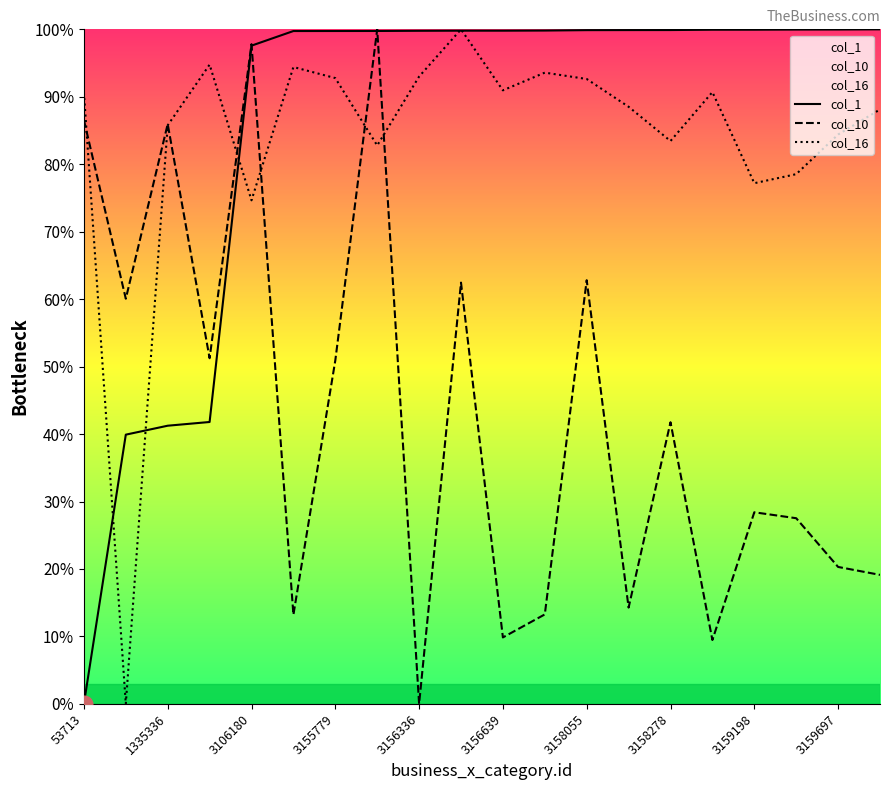

What is the greatest value displayed?

100.0